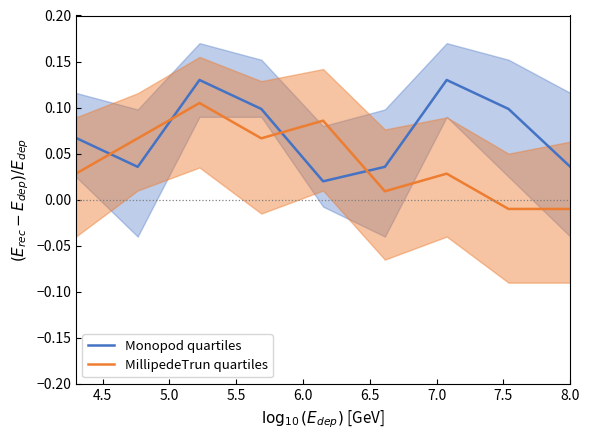

True or false: MillipedeTrun quartiles has more than 1 interior local peaks.

True